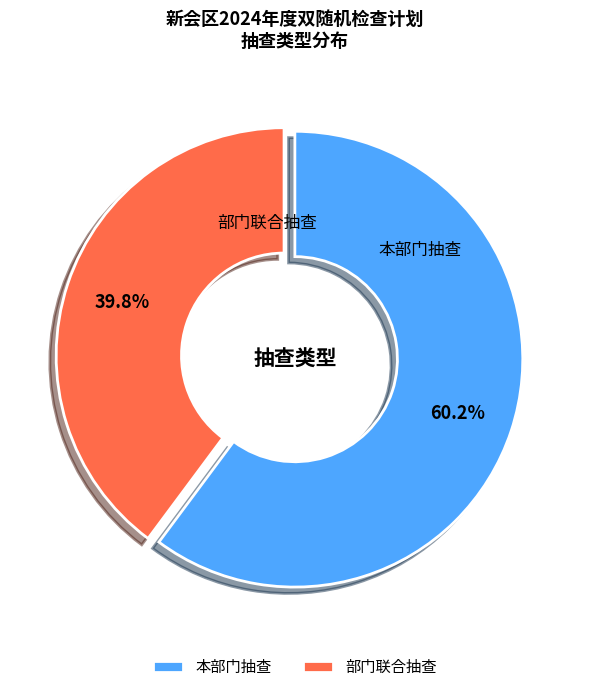

True or false: 本部门抽查 accounts for 68% of the total.

False